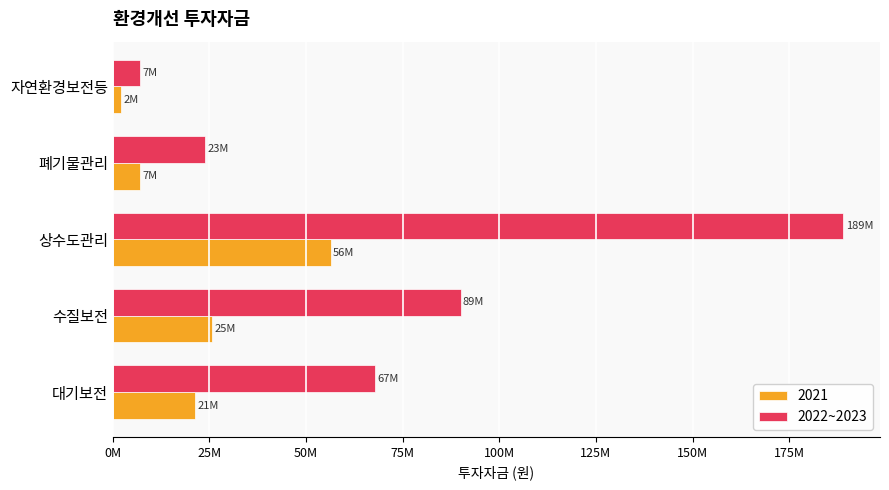

What is the label of the 4th bar from the right?

수질보전